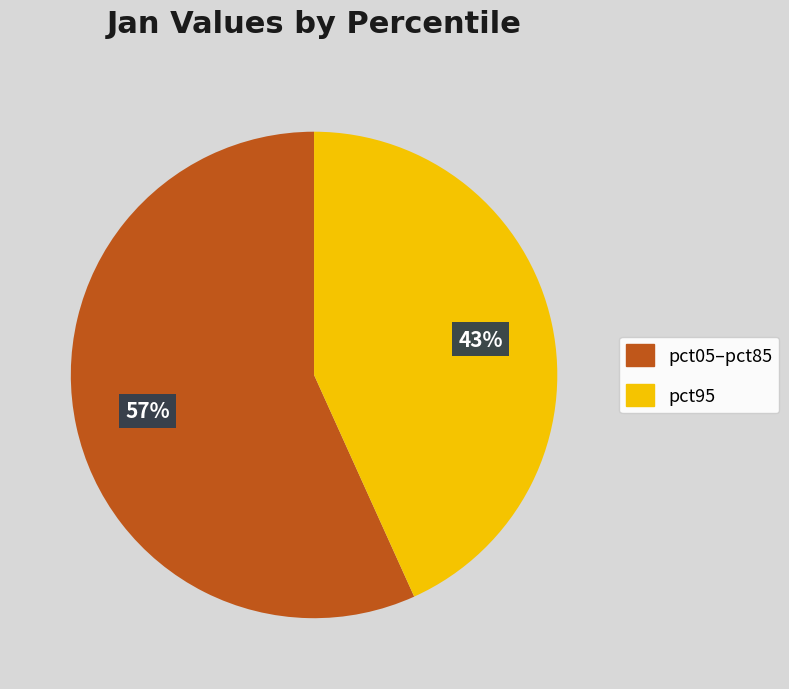

What is the majority slice?

pct05–pct85